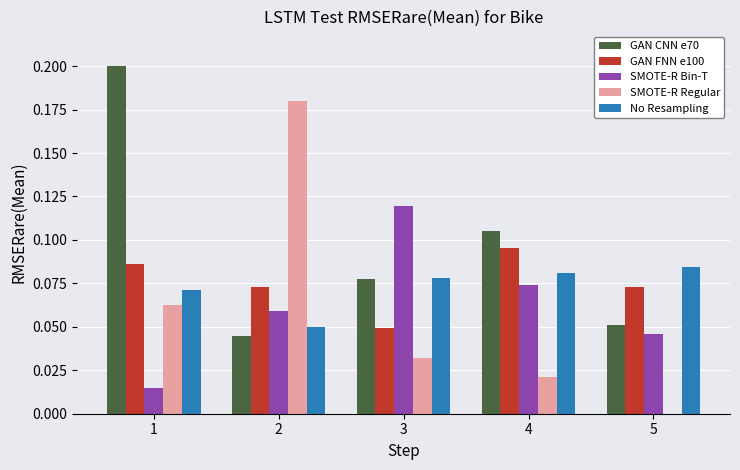

Which category has the highest value across all series?

1